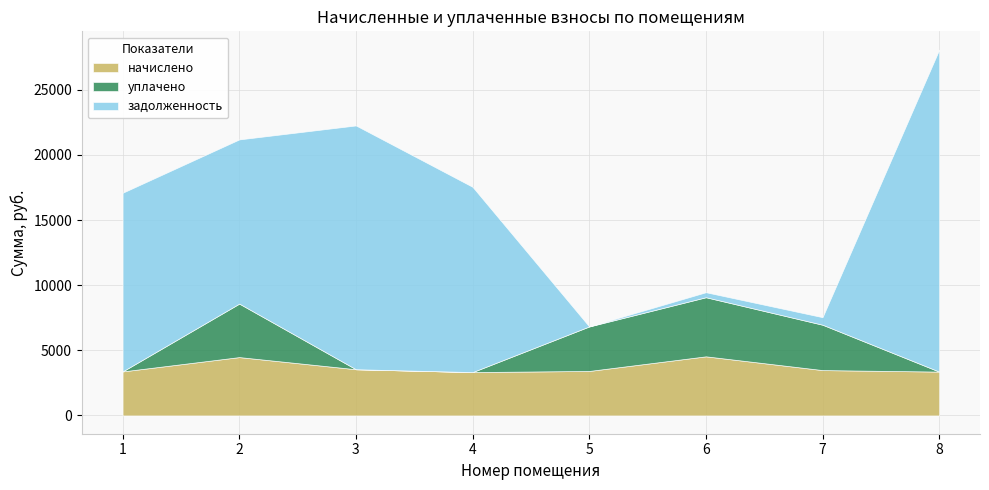

Where does the задолженность series first go above 13717?

1